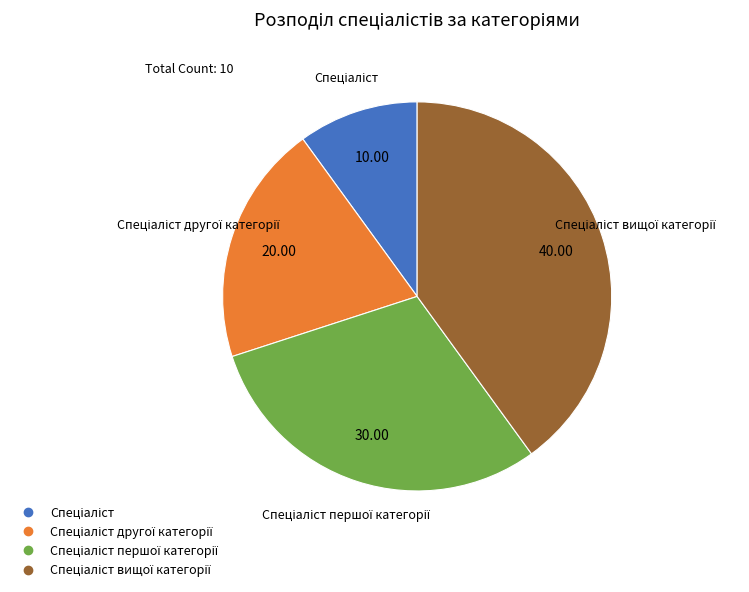

Is there a majority slice in this chart?

No